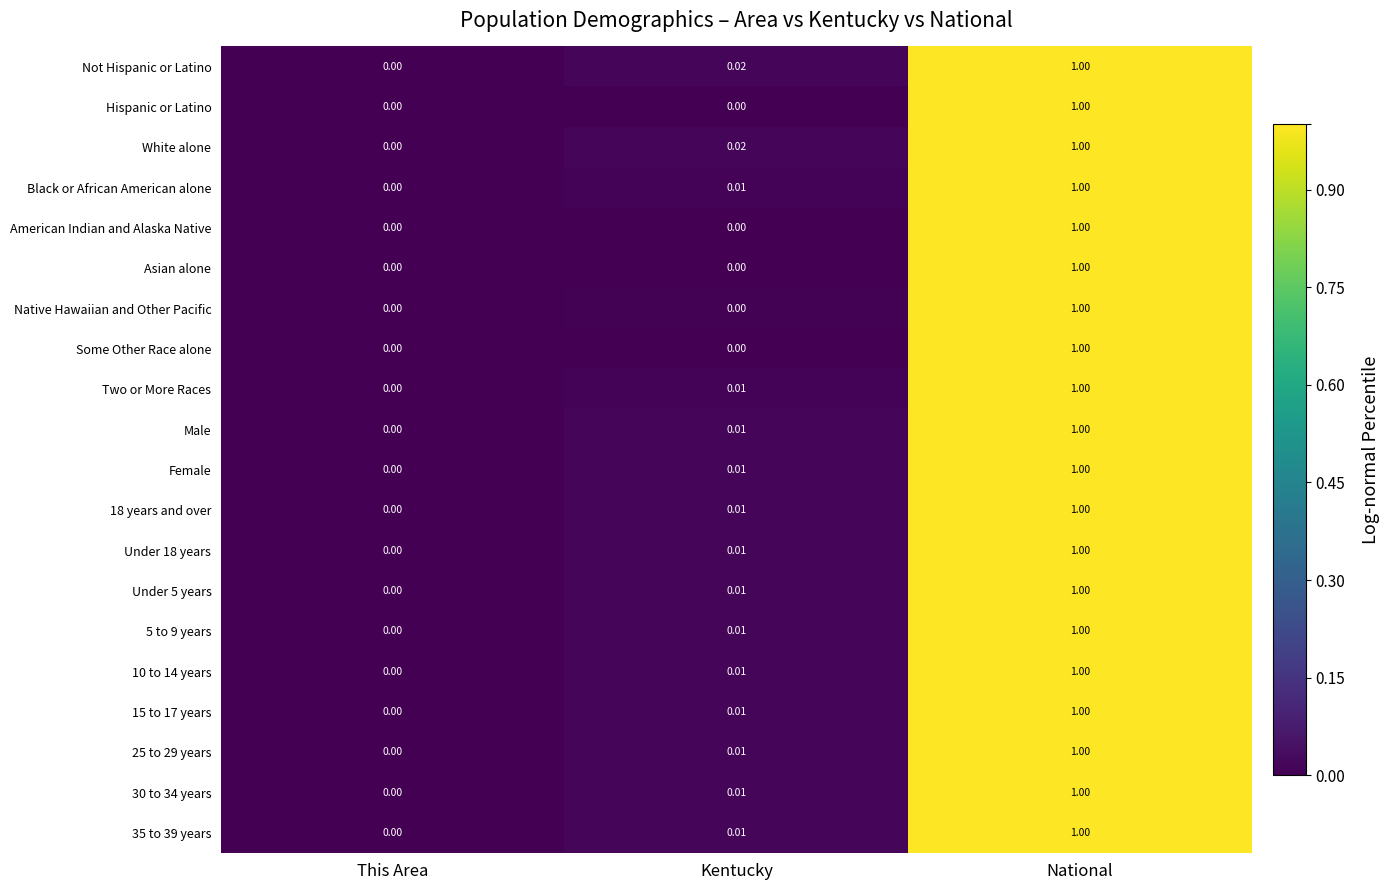

At which label is Not Hispanic or Latino closest to 0?

This Area